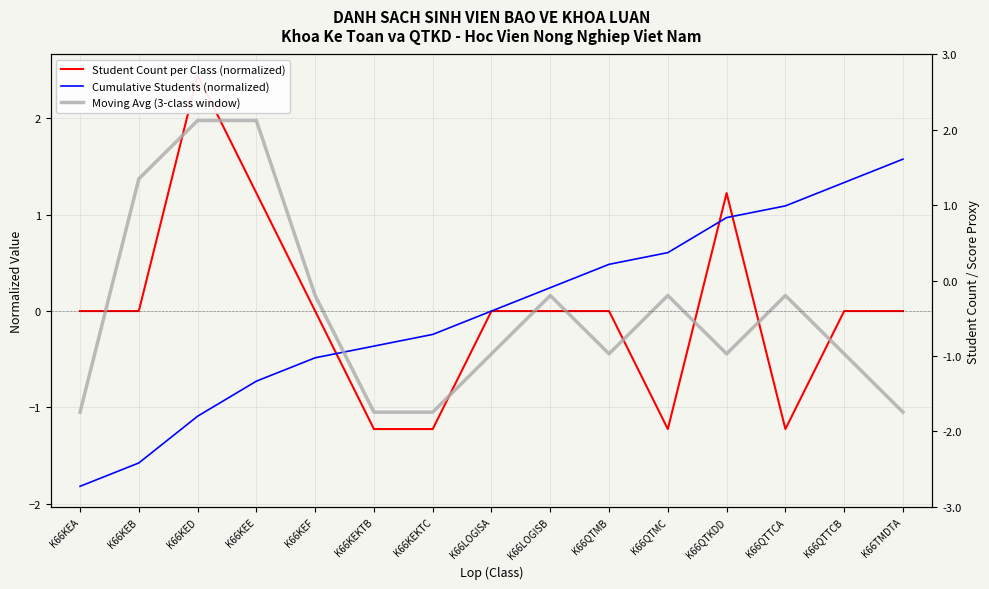

How many values in the Moving Avg (3-class window) series are below 0?

8